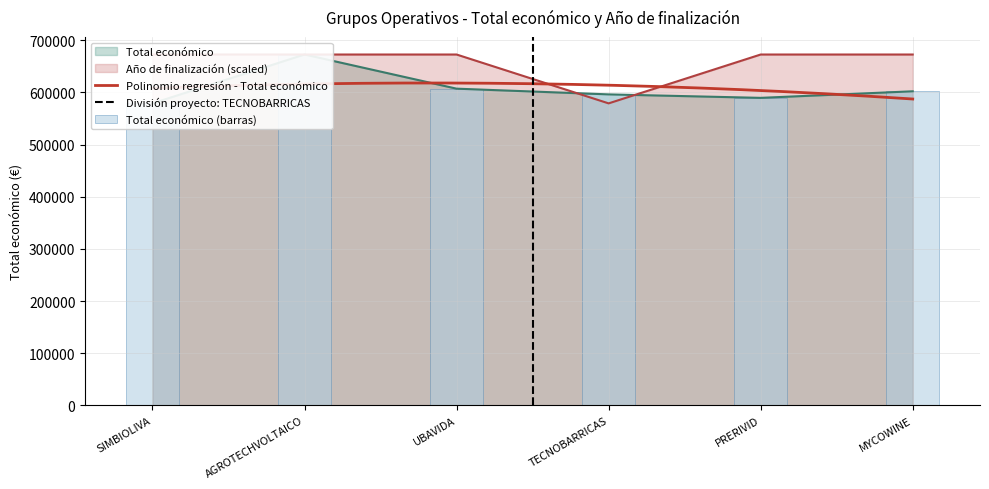

Is the value of Año de finalización at UBAVIDA greater than the value of Total económico at MYCOWINE?

Yes